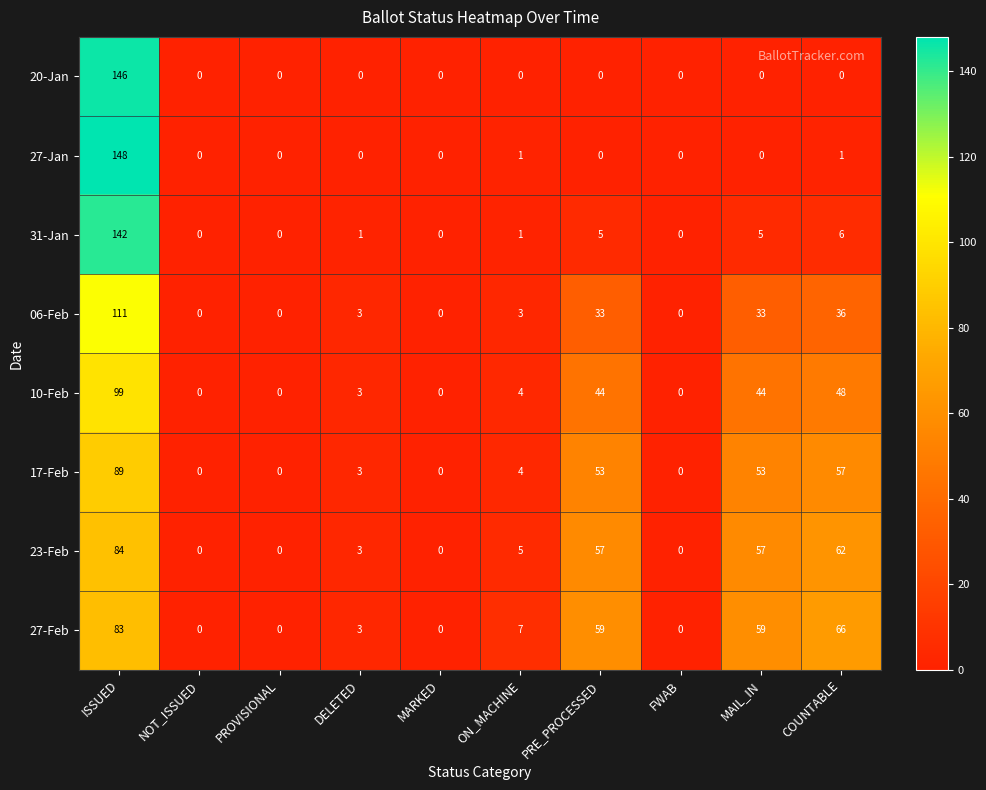

Is it true that 27-Feb equals 44 at FWAB?

False